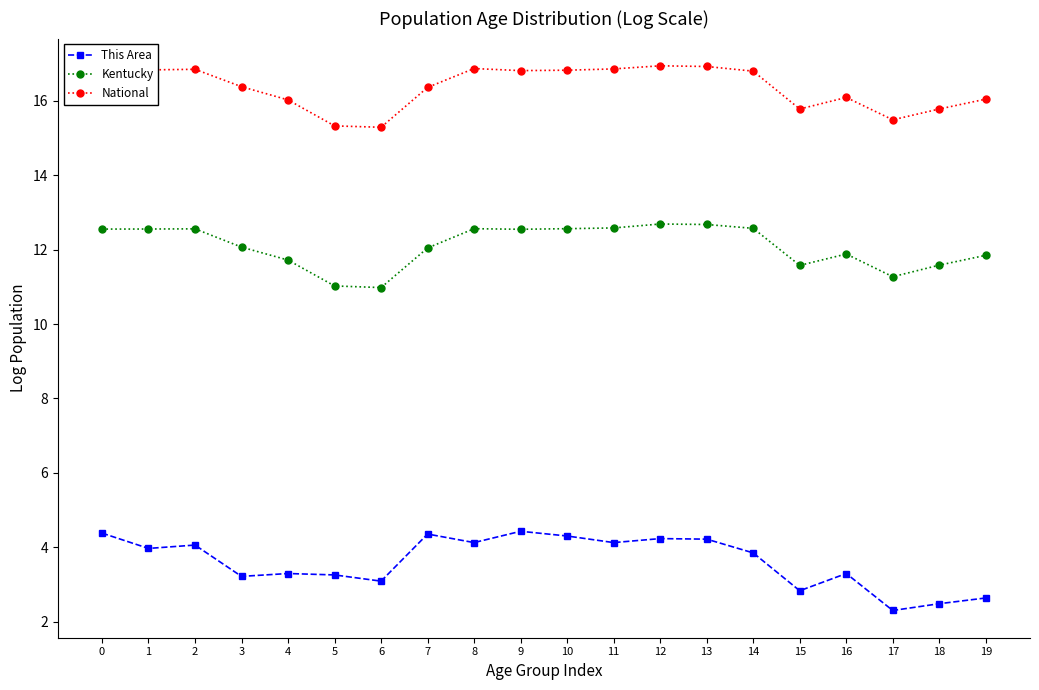

Is it true that National equals 30.1 at 9?

False